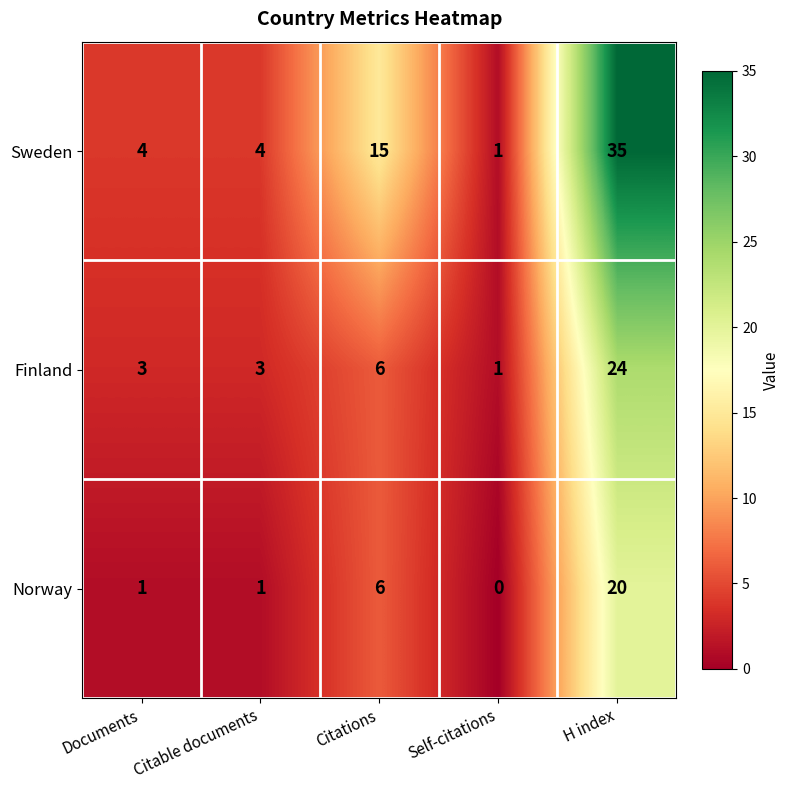

How many data points does each series have?

5